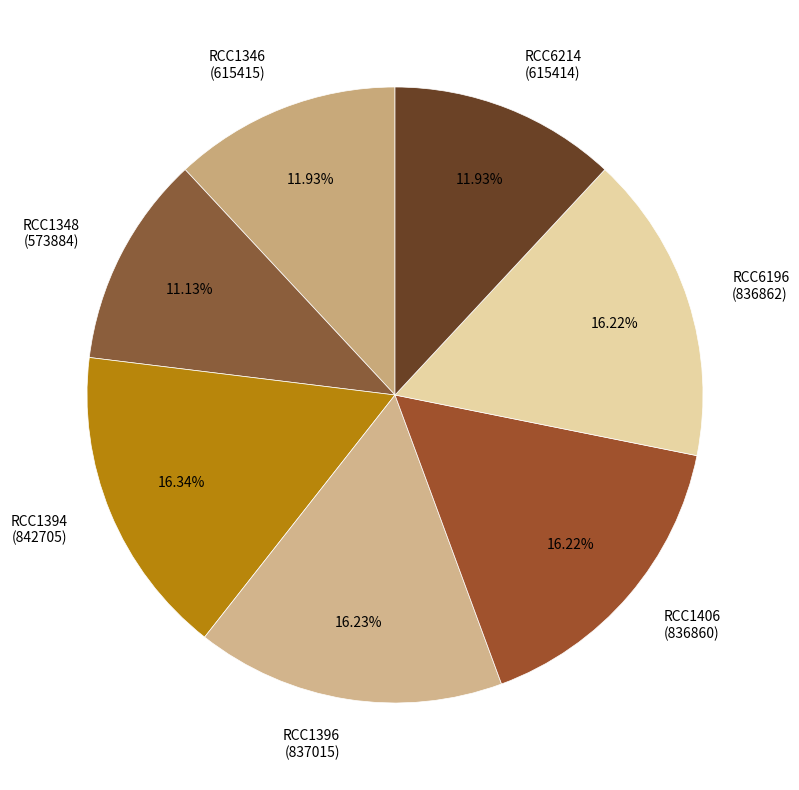

To the nearest percent, what is the difference between the largest and smallest slice percentages?

5%